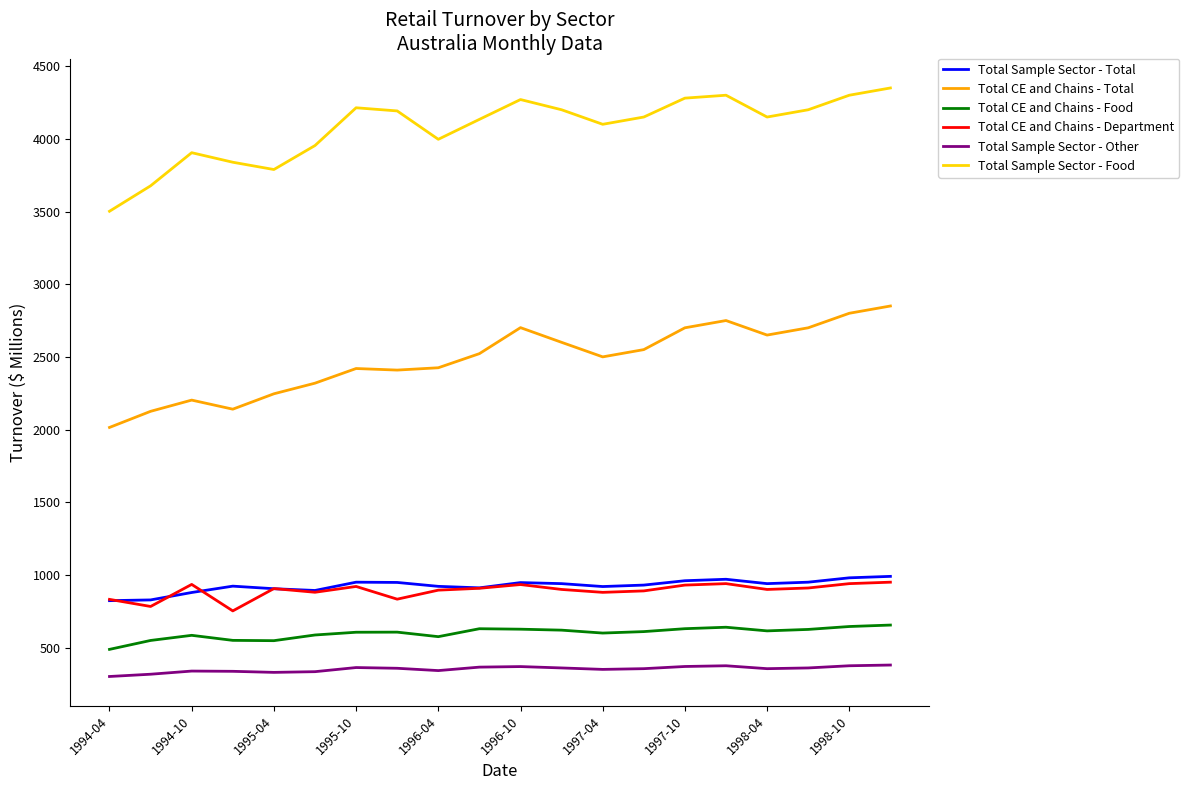

Which series has the largest total across all categories?

Total Sample Sector - Food